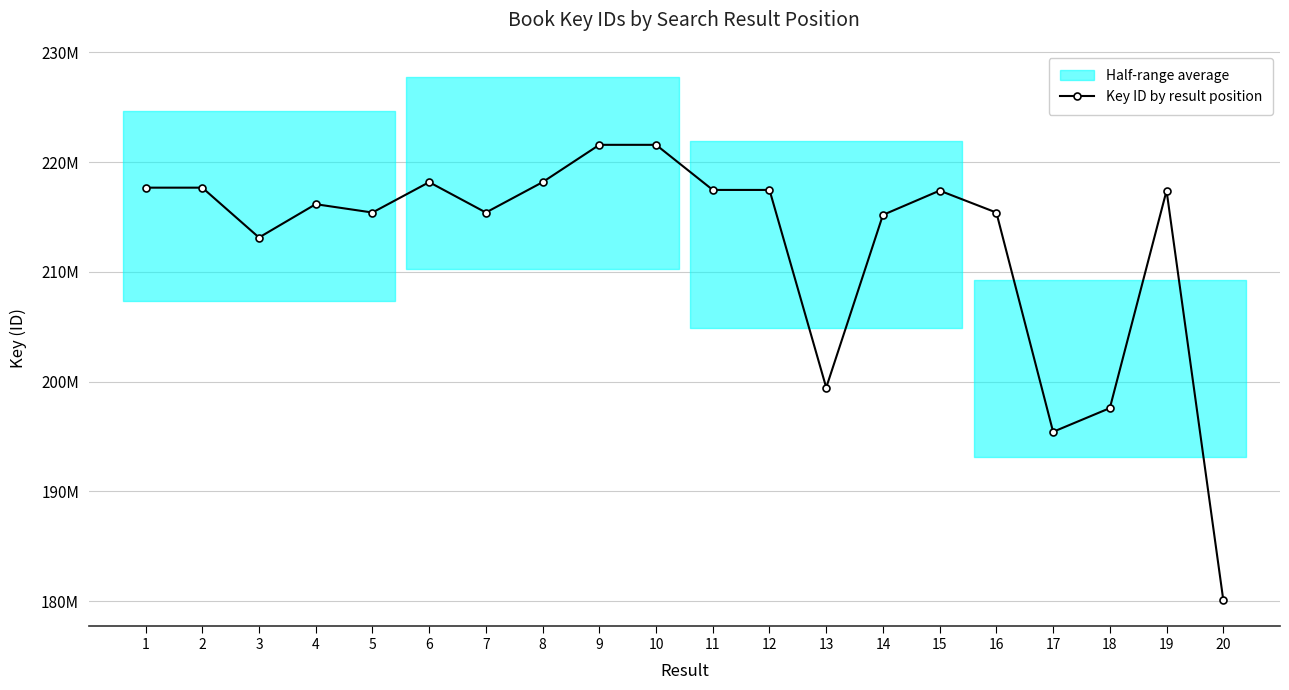

What is the difference between the values at 1 and 4?

1505856